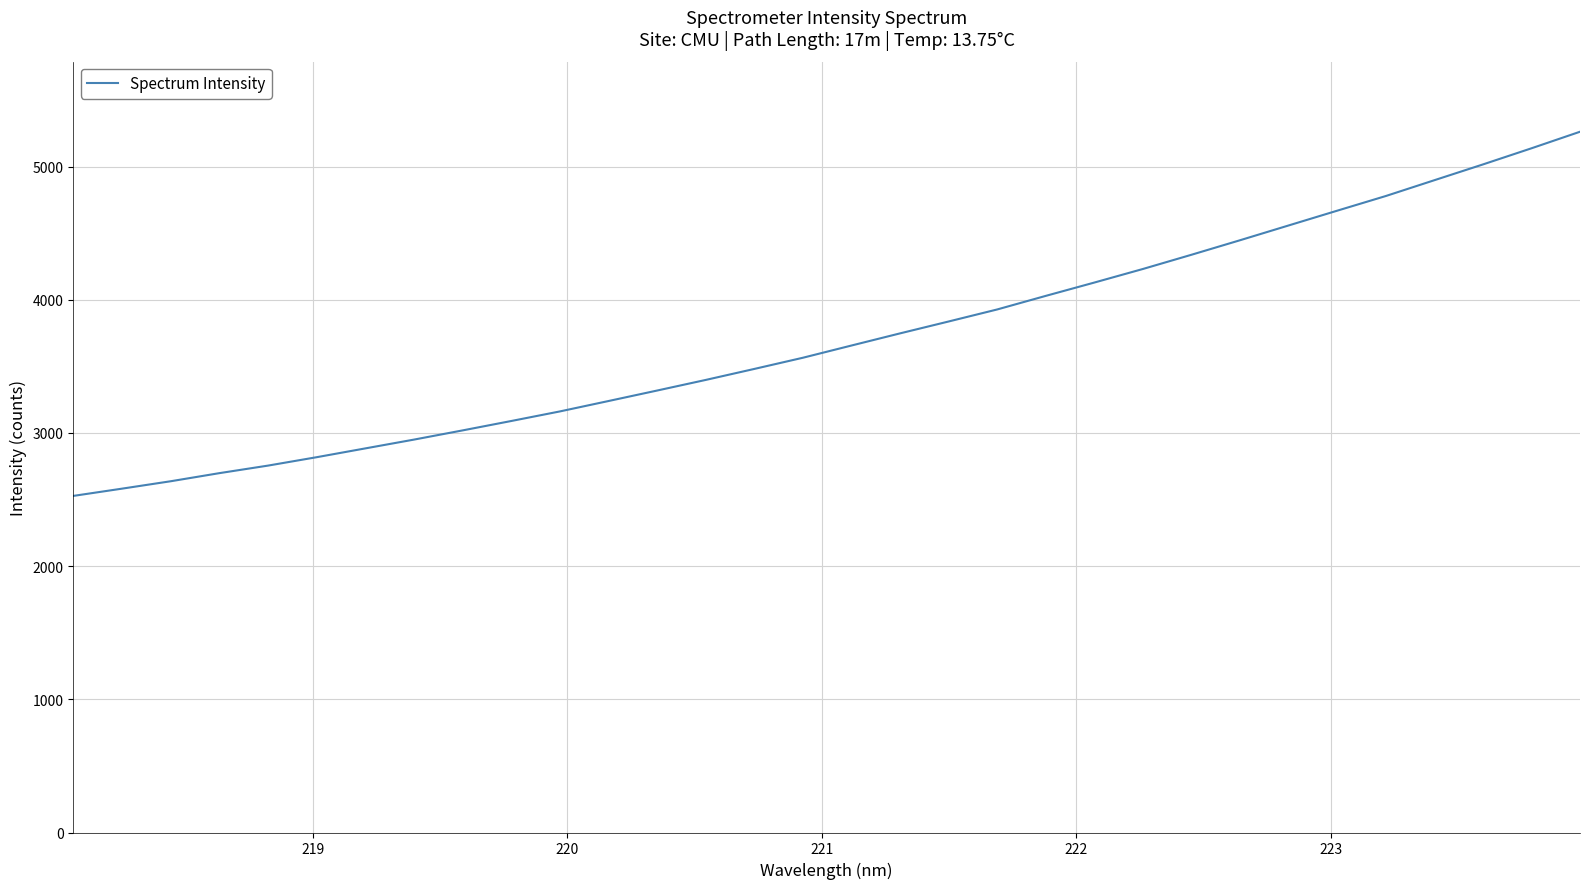

What is the greatest value displayed?

5262.2